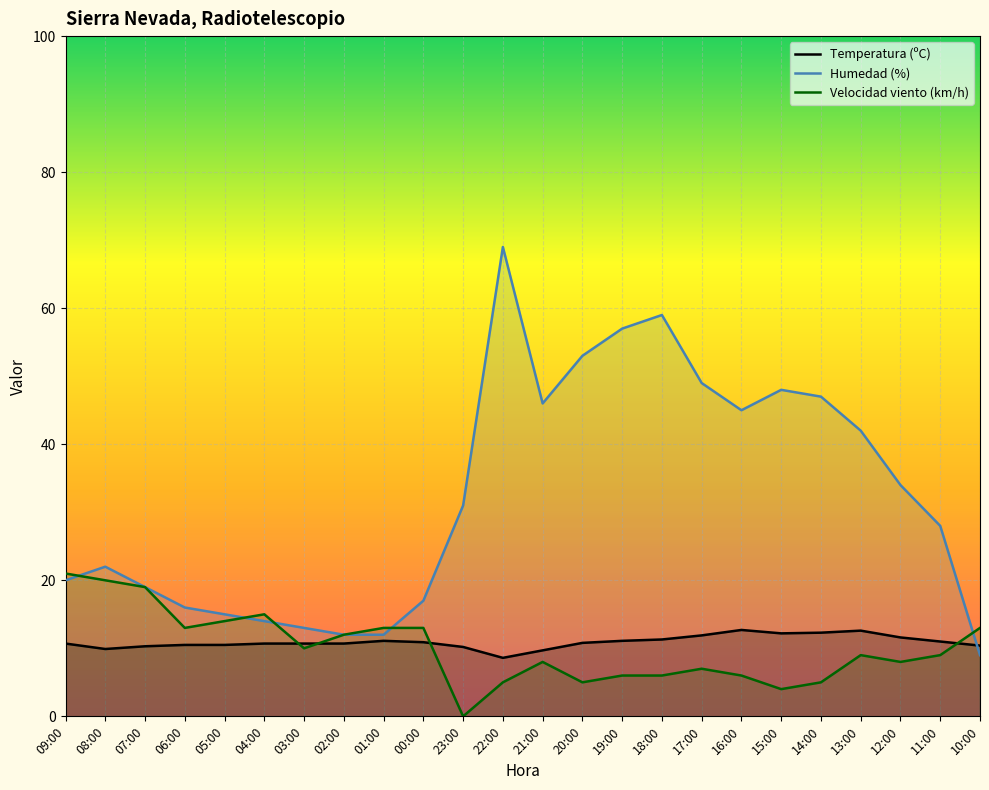

After their last crossing, which series has the higher values: Humedad (%) or Temperatura (ºC)?

Temperatura (ºC)